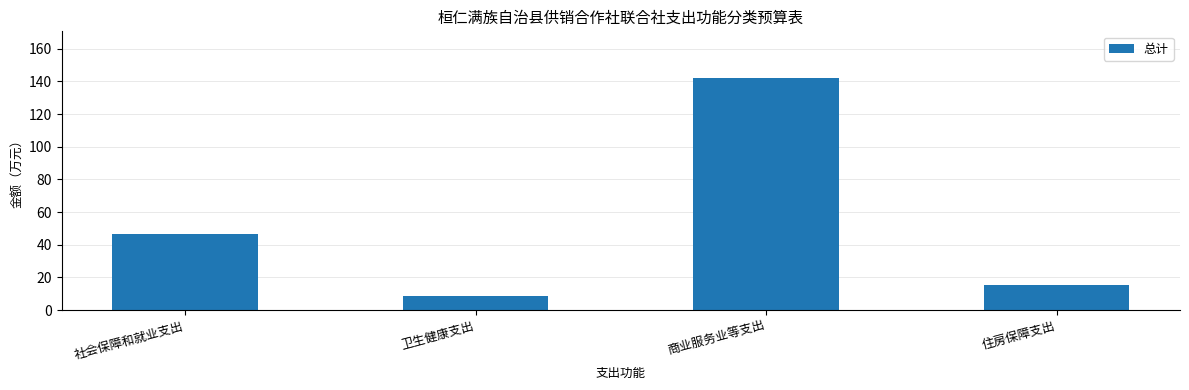

At which category does the chart reach its peak across all series?

商业服务业等支出